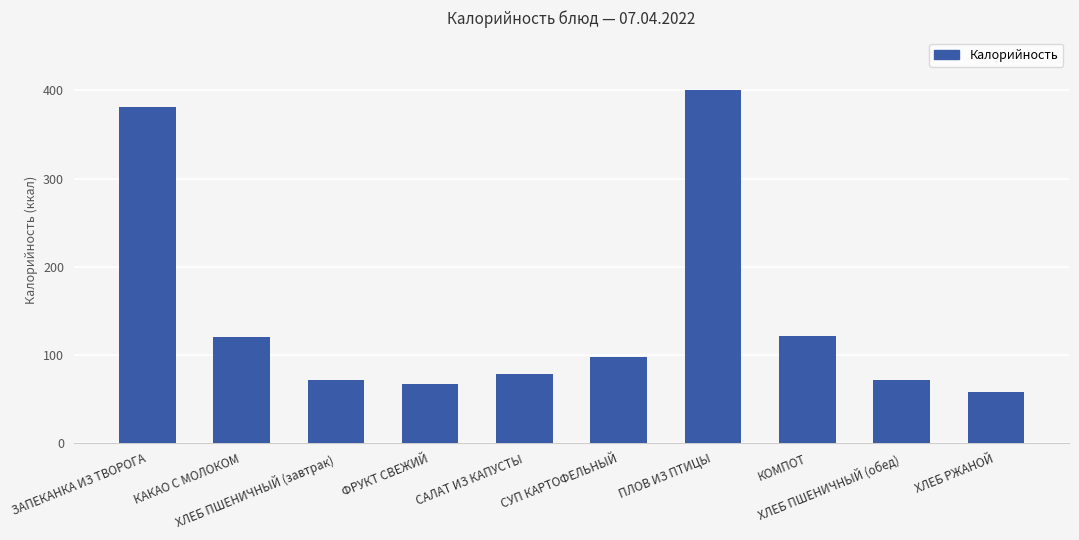

What is the value of the 5th bar from the left?

78